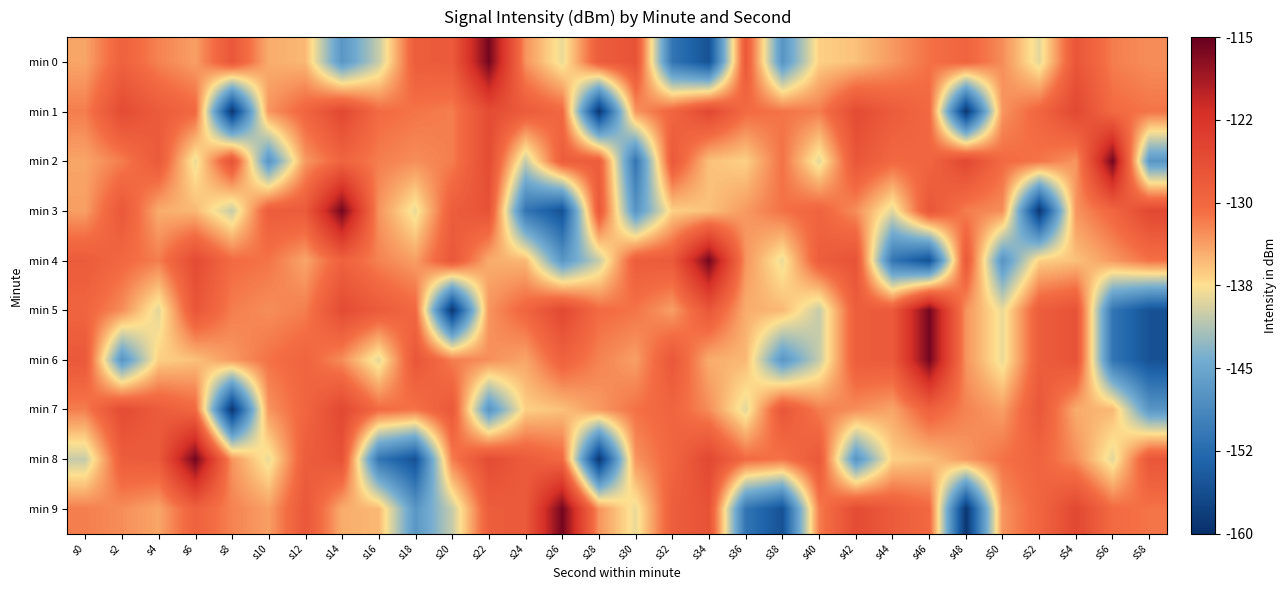

What is the difference between the highest and lowest values at s54?

10.3